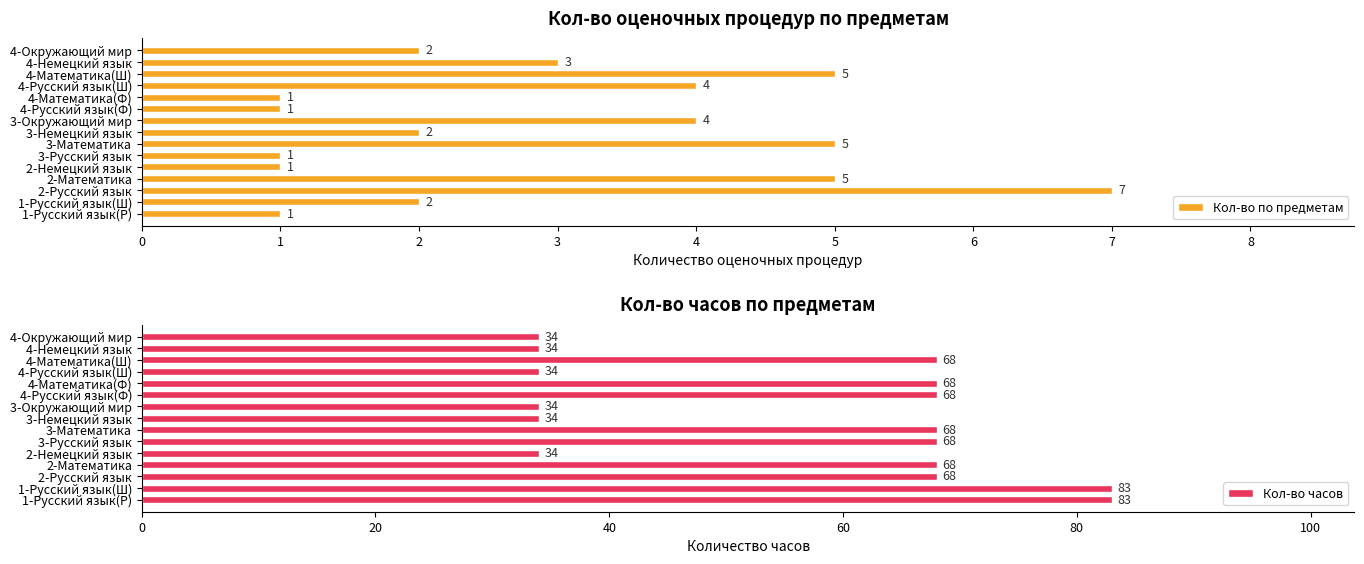

The Кол-во по предметам series shows 1 at 3-Немецкий язык. True or false?

False